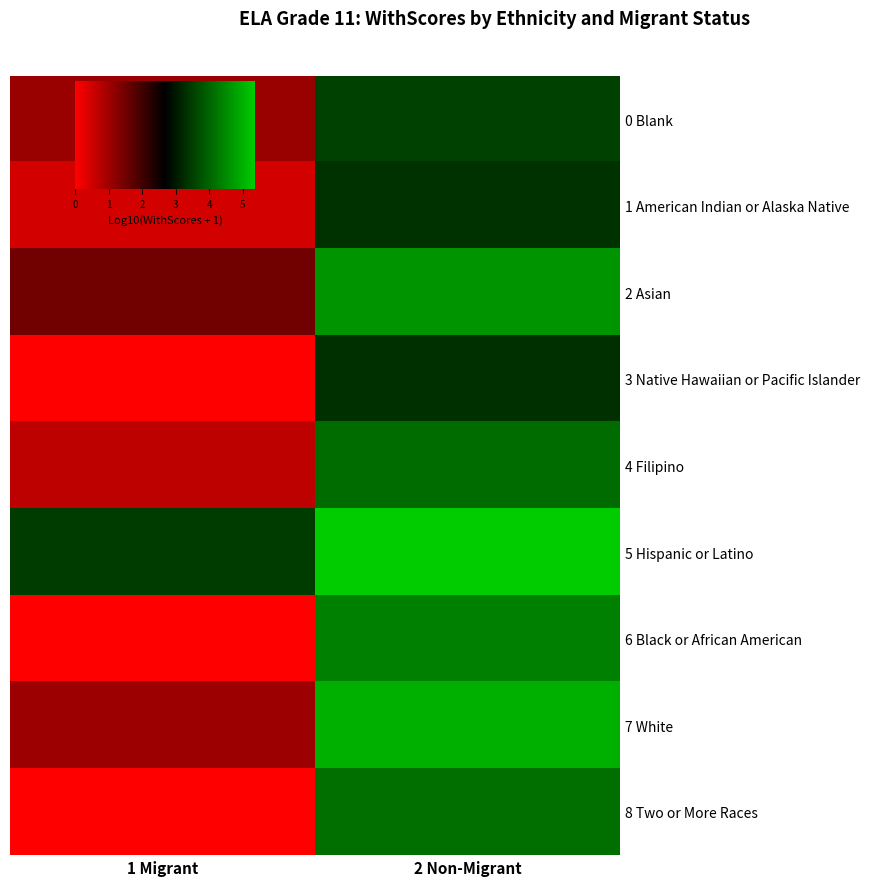

Which has a higher value, 1 Migrant or 2 Non-Migrant?

2 Non-Migrant